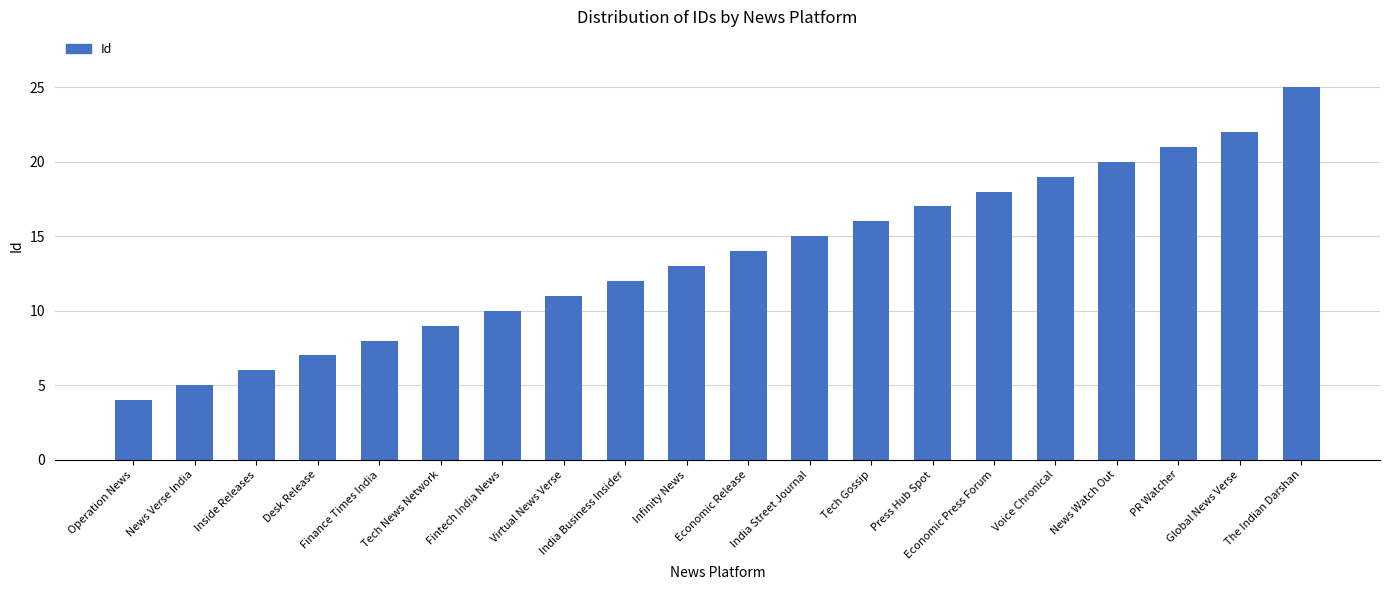

Is it true that the value at News Verse India is 8?

False